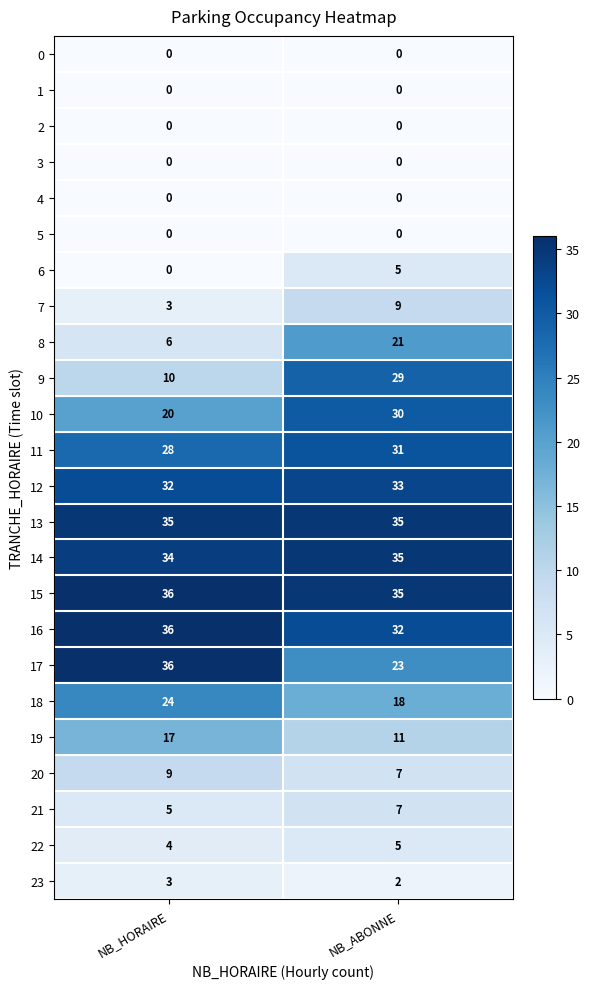

How many data points does each series have?

2